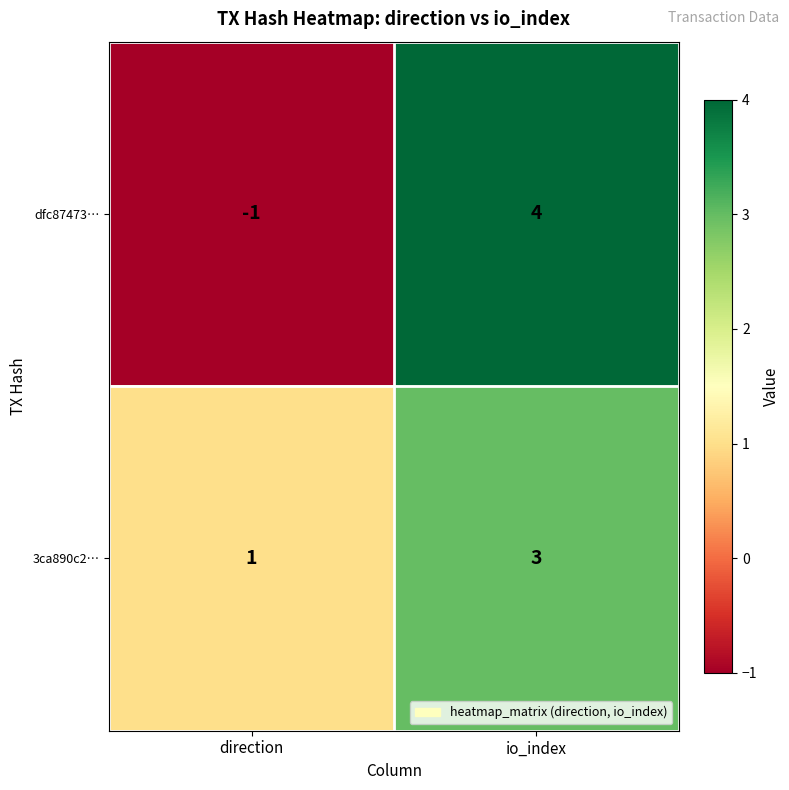

How many values in the dfc87473… series are below 4?

1